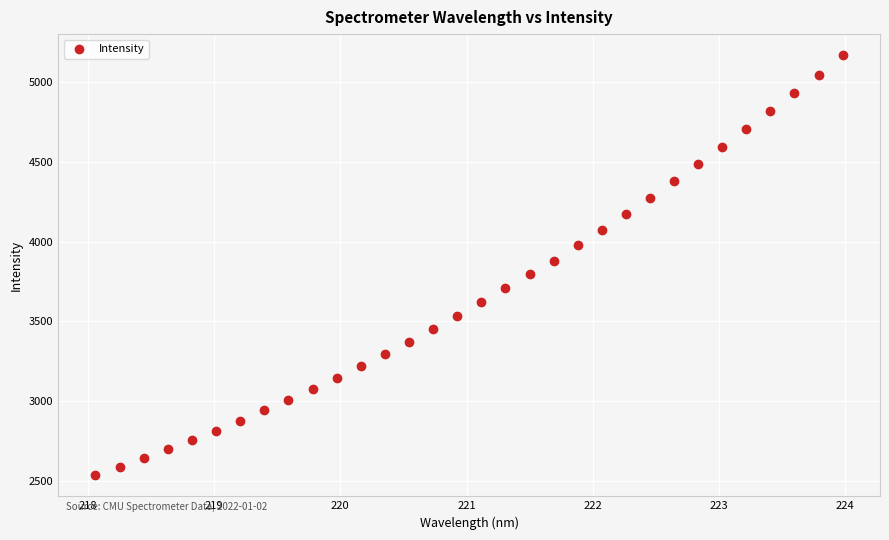

What is the range of Y values (max minus min)?

2637.8